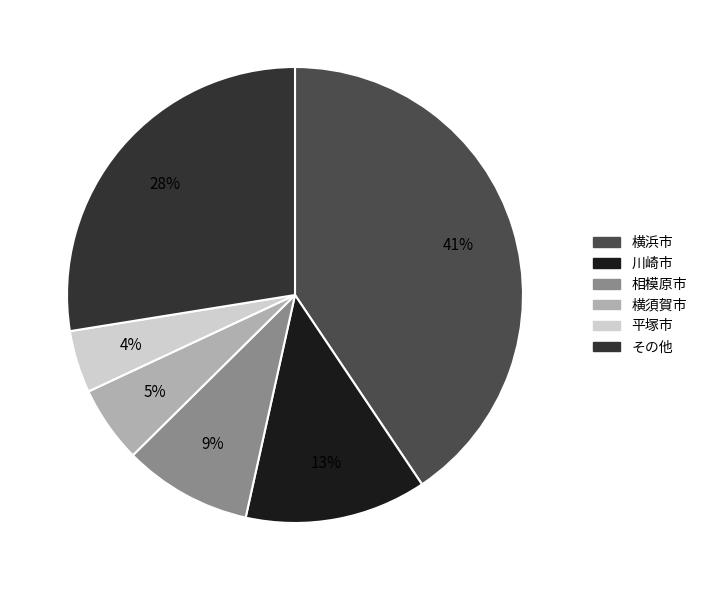

To the nearest percent, what is the average slice percentage?

17%